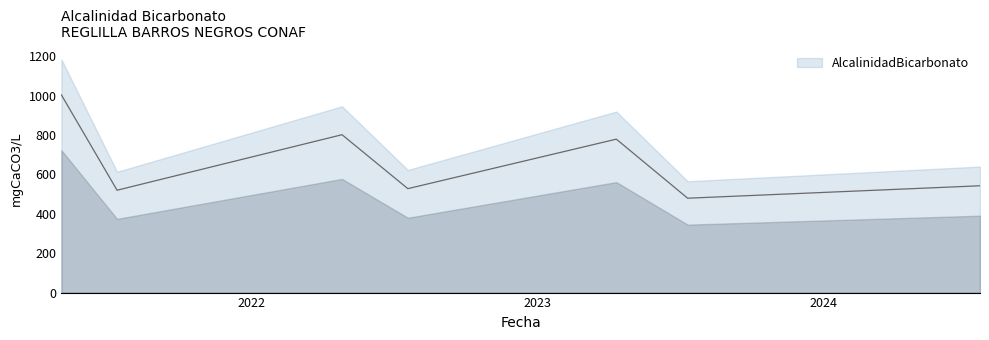

At which category does the chart reach its minimum across all series?

2023-07-12